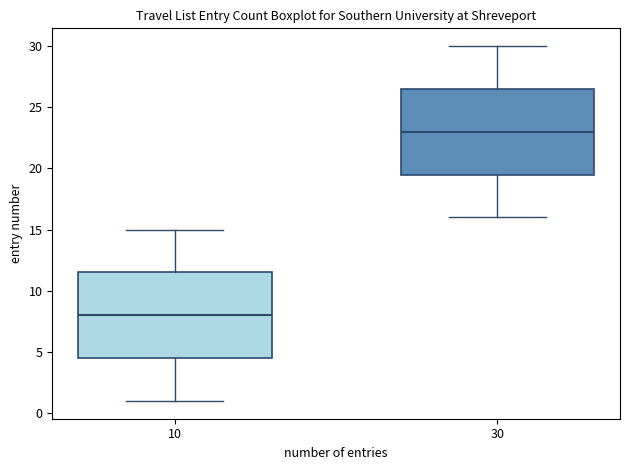

Reading left to right, transcribe this box plot: for each box, give where its median line is, the range the box spans, and where its two whiskers end, as read against the y-axis. The values are not printed on the chart, so give them approximately, as read against the axis.

10: median 8.0, box 4.5 to 11.5, whiskers 1.0 to 15.0
30: median 23.0, box 19.5 to 26.5, whiskers 16.0 to 30.0